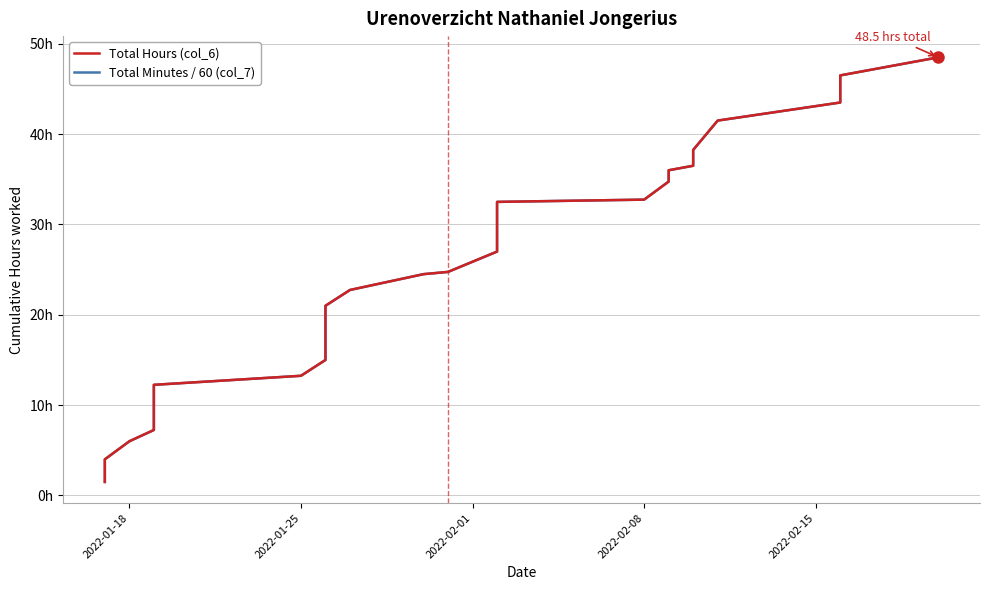

List the series in order of their peak value, highest first.

Total Hours (col_6), Total Minutes / 60 (col_7)